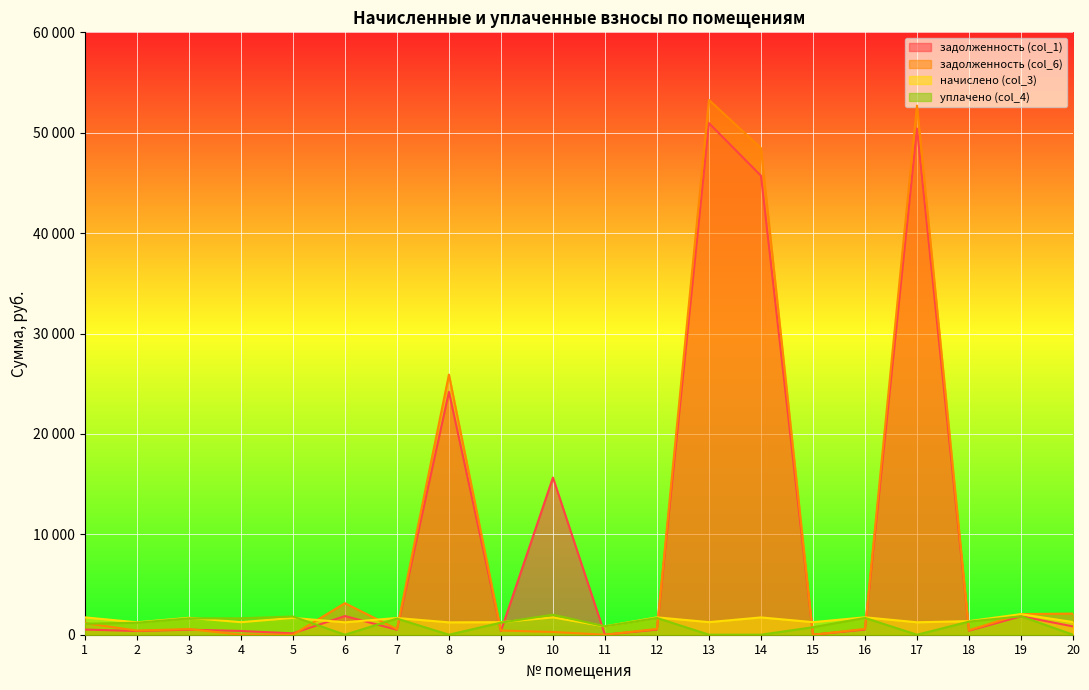

How many times do задолженность (col_6) and уплачено (col_4) cross each other?

10